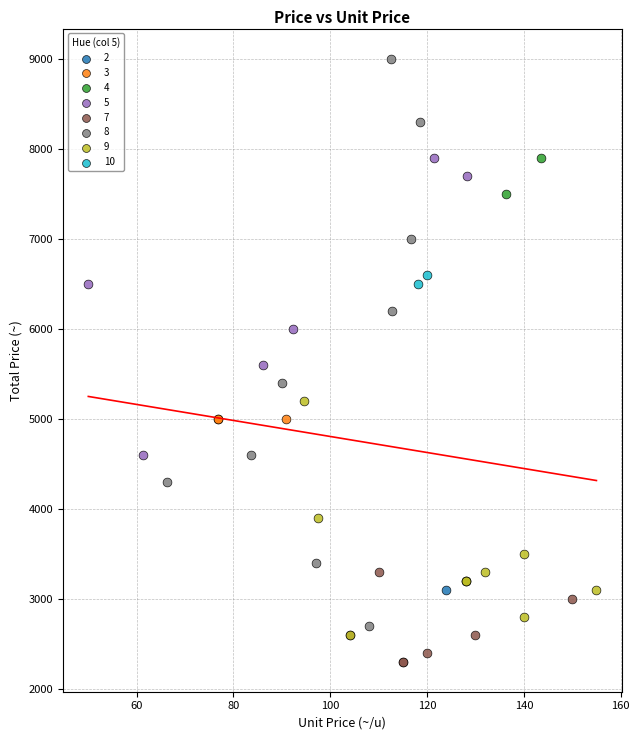

Which series contains the highest Y value?

8